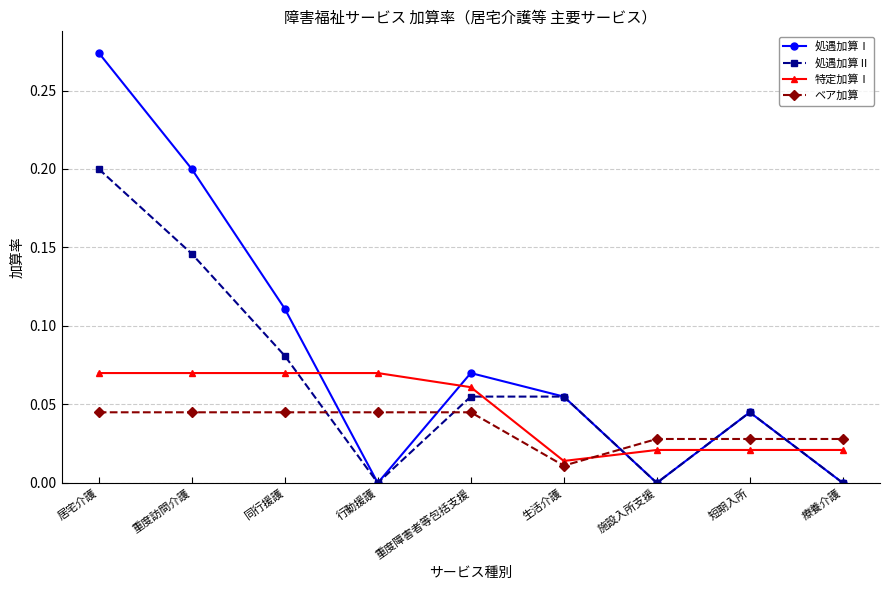

The value of 処遇加算Ⅰ at 施設入所支援 is 0.0. True or false?

True